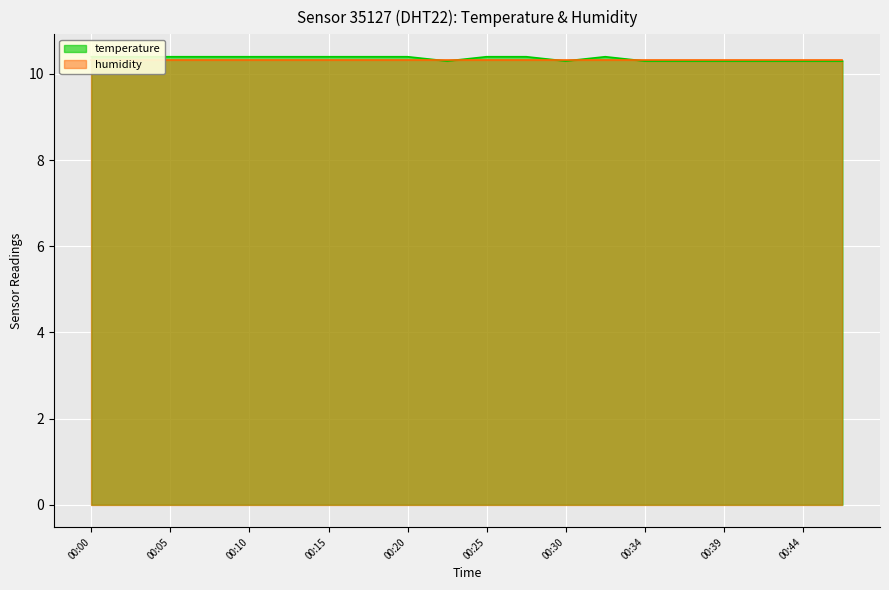

Rank the categories by value from lowest to highest.

00:22, 00:30, 00:34, 00:37, 00:39, 00:42, 00:44, 00:47, 00:00, 00:03, 00:05, 00:08, 00:10, 00:13, 00:15, 00:17, 00:20, 00:25, 00:27, 00:32